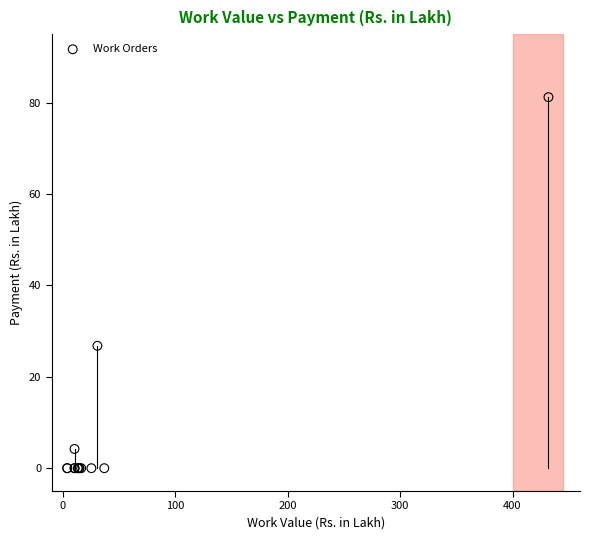

What Y value in the scatter plot is closest to 40?

26.8